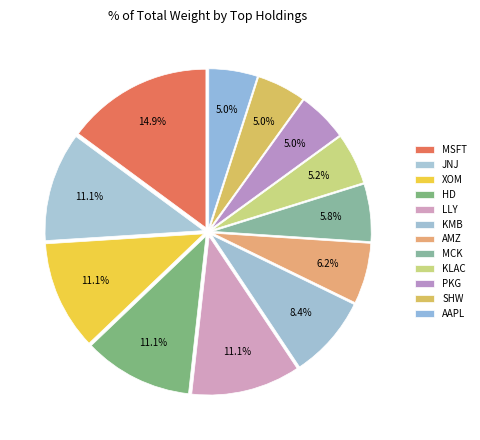

Does MSFT account for over 50% of the chart?

No